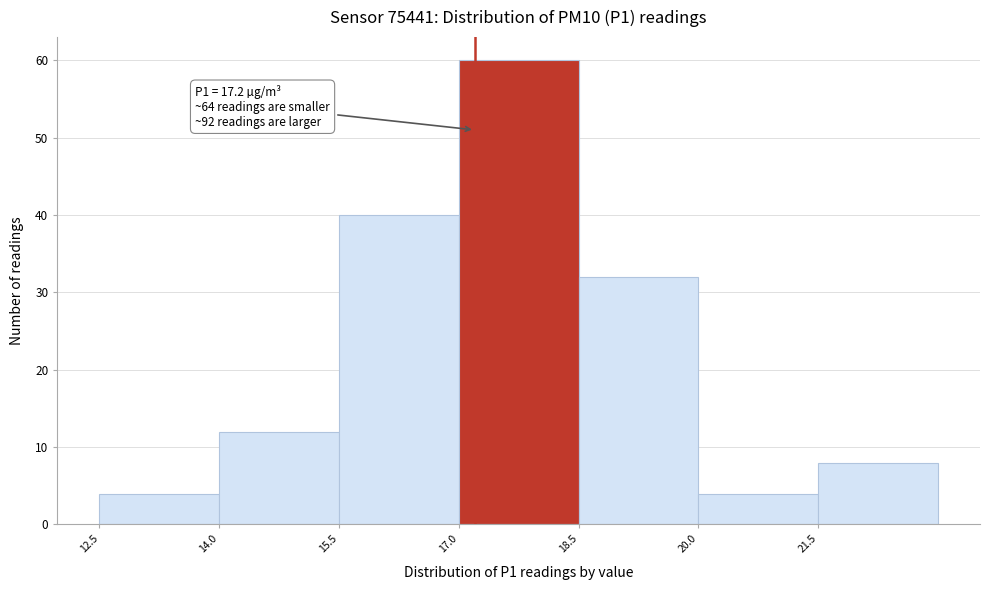

Over which range of the x-axis is the bar tallest?

17.0 to 18.5